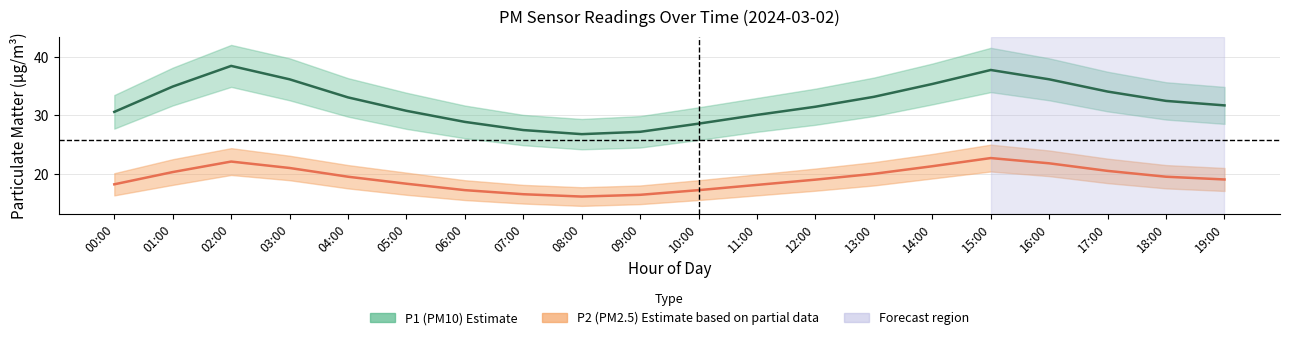

What is the label of the 13th point from the left?

12:00